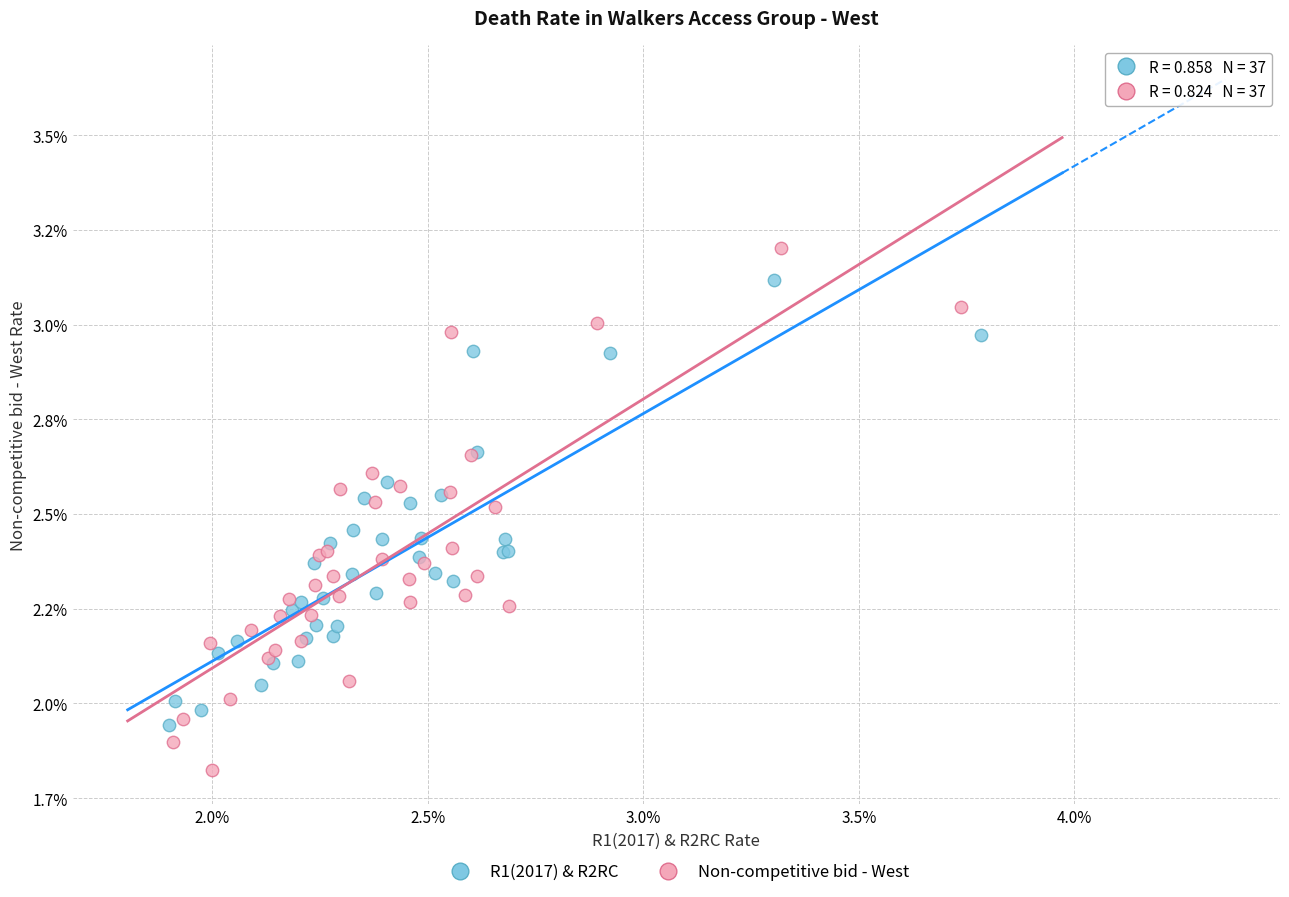

Which series has the largest Y range (max minus min)?

Non-competitive bid - West